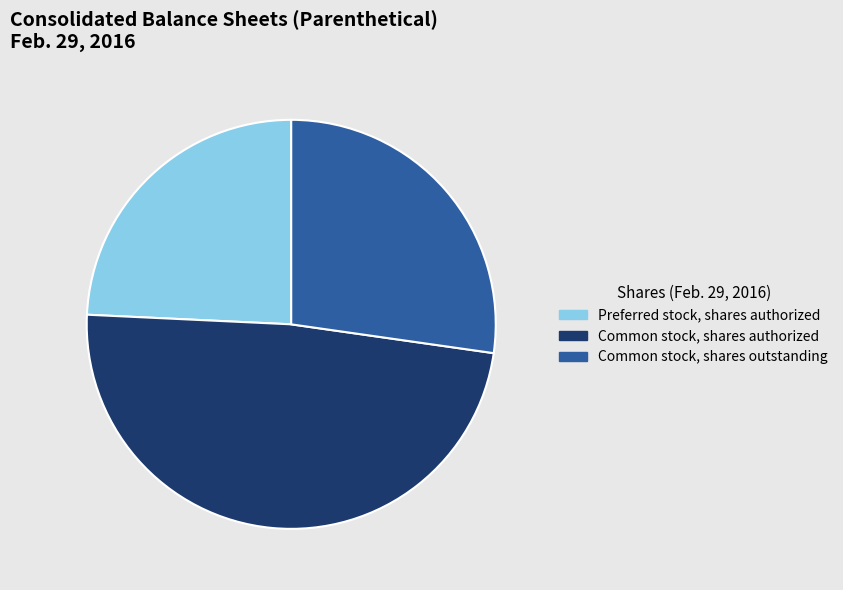

The Common stock, shares outstanding slice represents 18% of the pie. True or false?

False